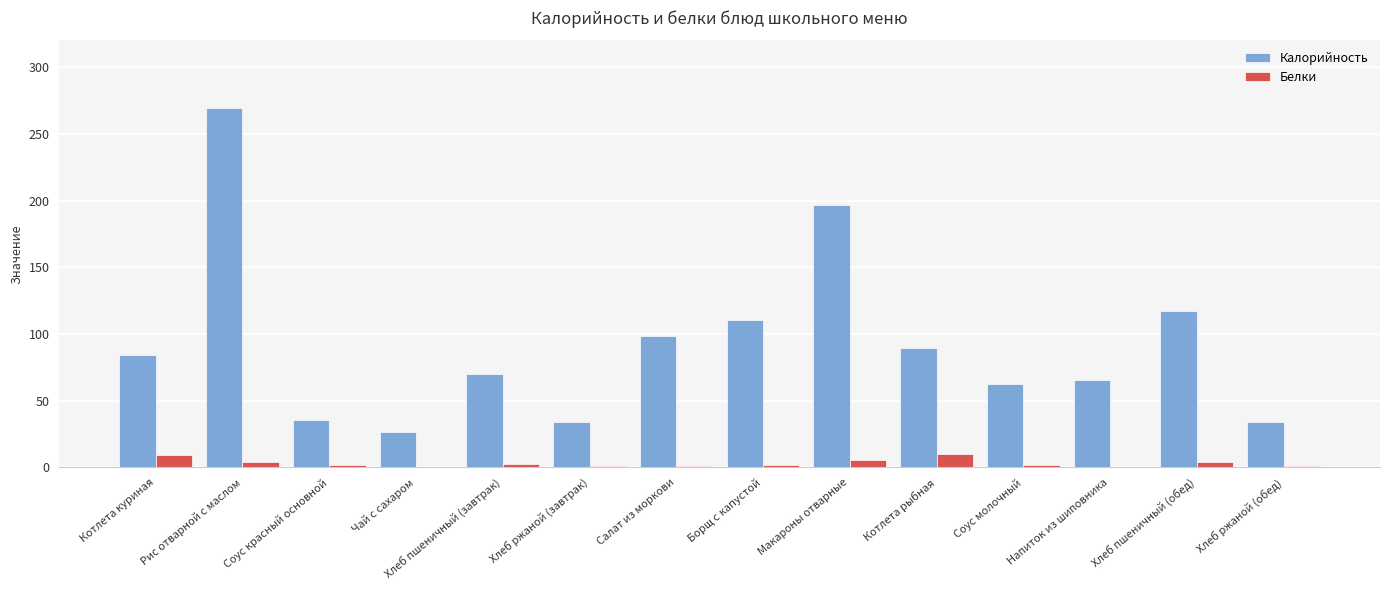

What is the sum of all Калорийность values?

1295.3